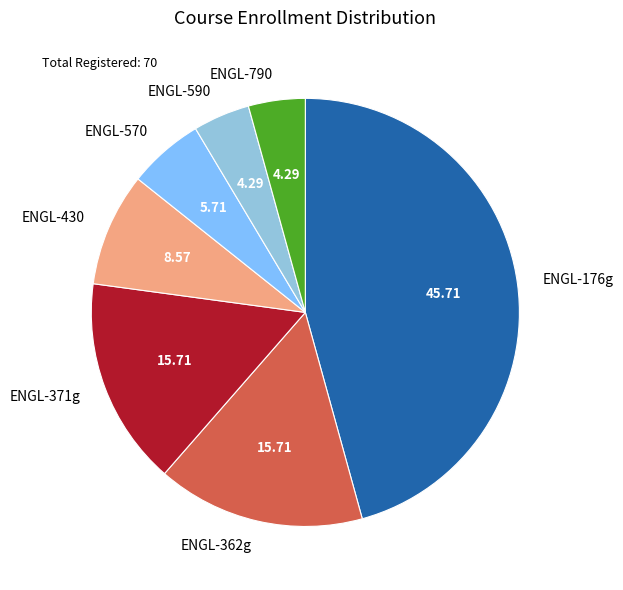

Combined, do ENGL-590 and ENGL-362g account for over 50%?

No